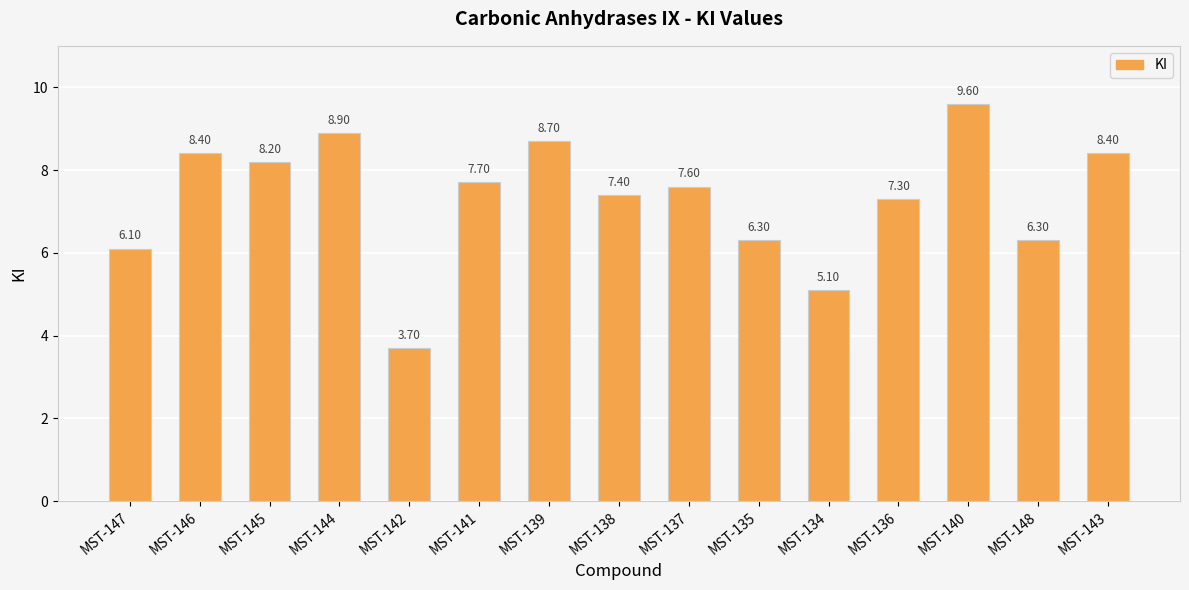

What is the sum of all values?

109.7